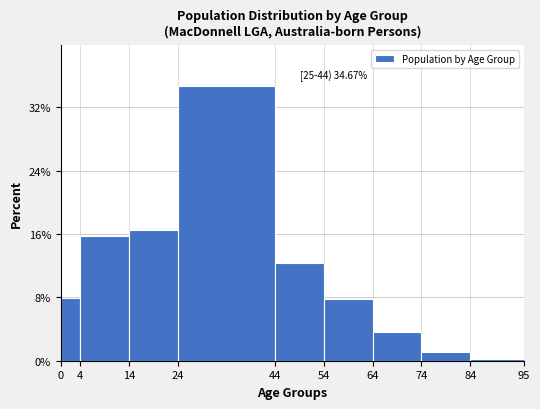

Which range on the x-axis has the tallest bar?

24 to 44